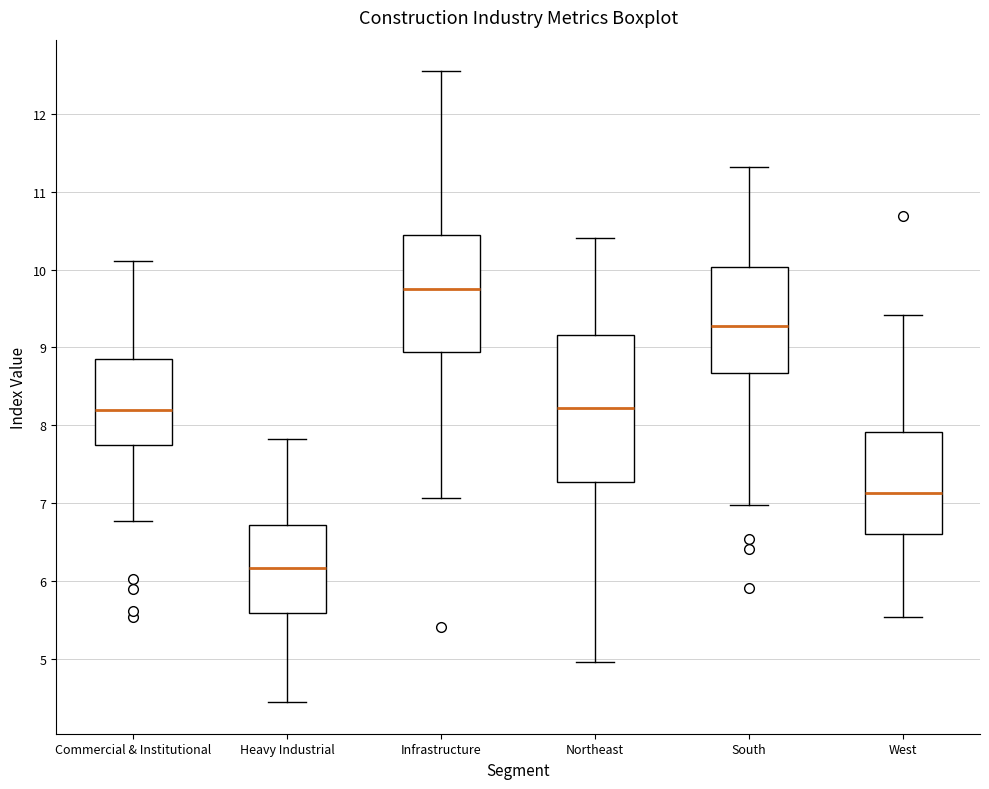

Comparing the boxes themselves (not the whiskers), which one is the tallest?

Northeast